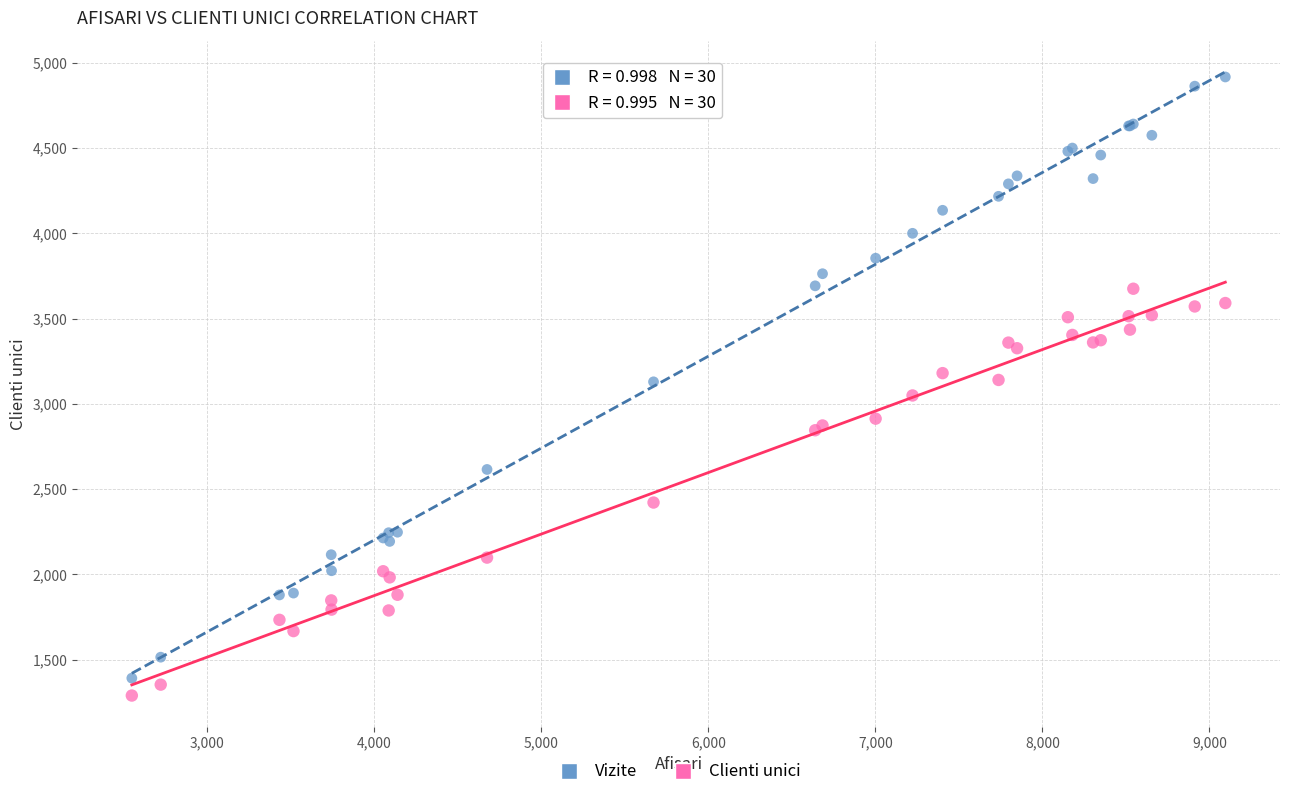

Which series has the widest spread of Y values?

Vizite